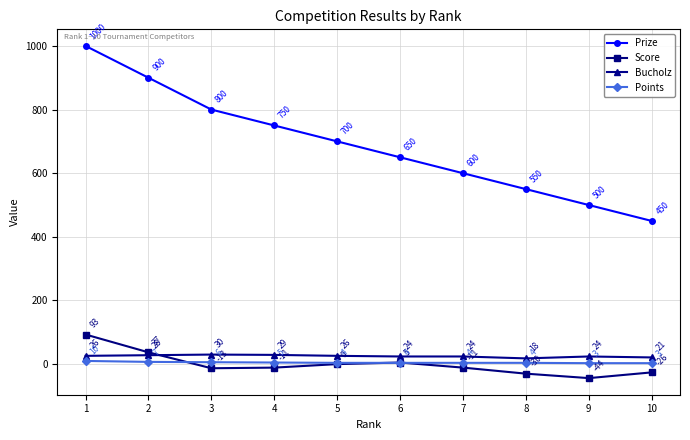

Read the Bucholz value at 7.

24